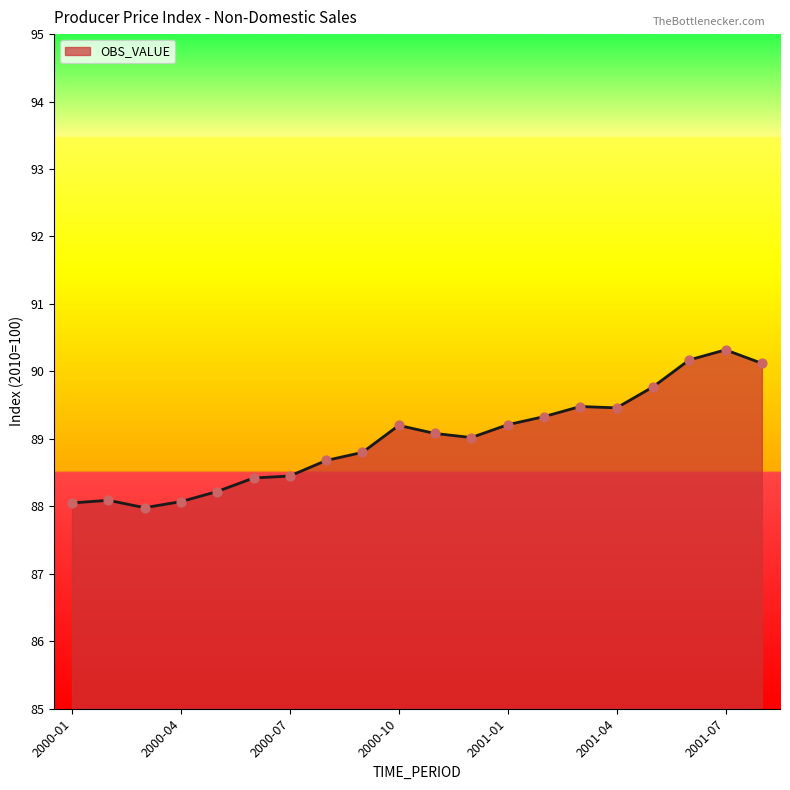

What is the greatest value displayed?

90.3